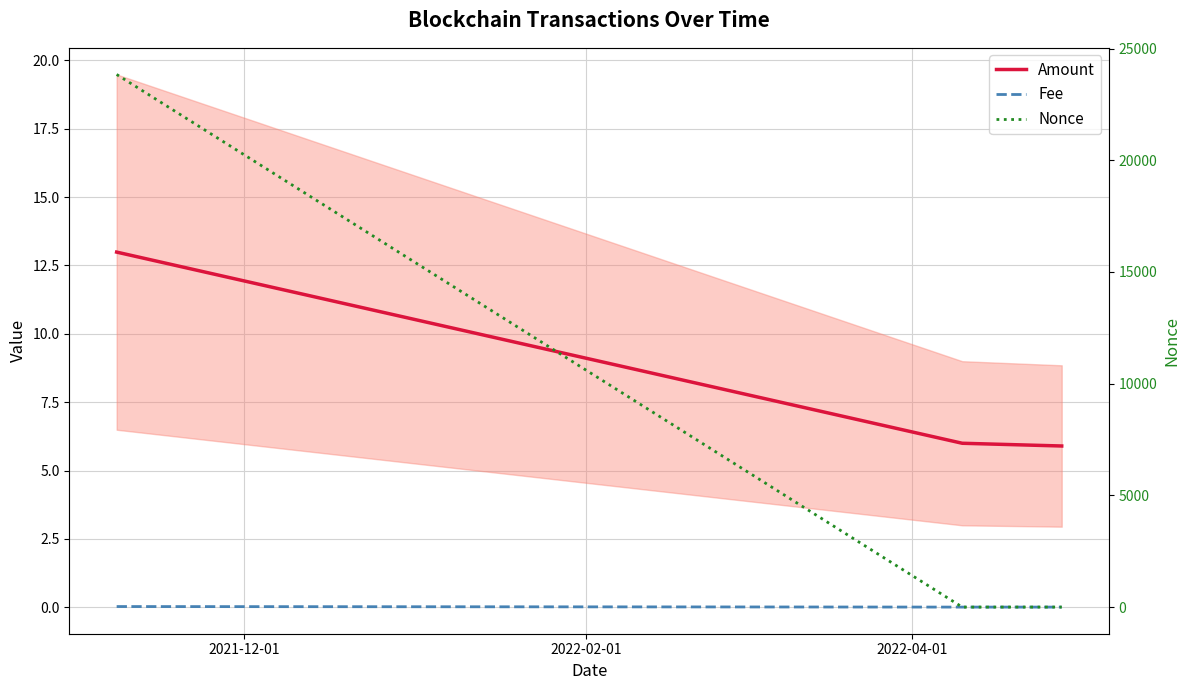

Is this an area chart (filled region under the line)?

No